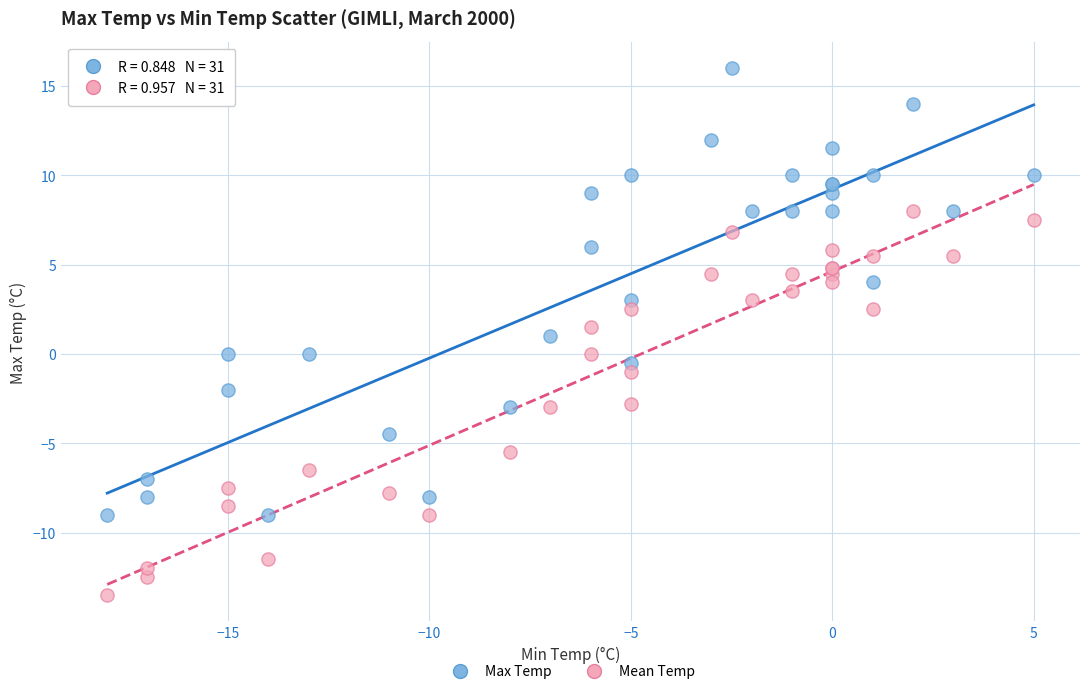

Which series contains the lowest Y value?

Mean Temp